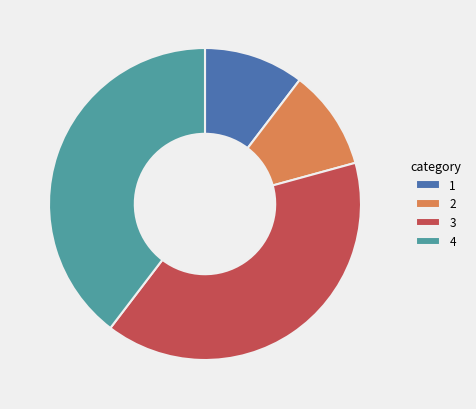

Combined, do 4 and 3 account for over 50%?

Yes